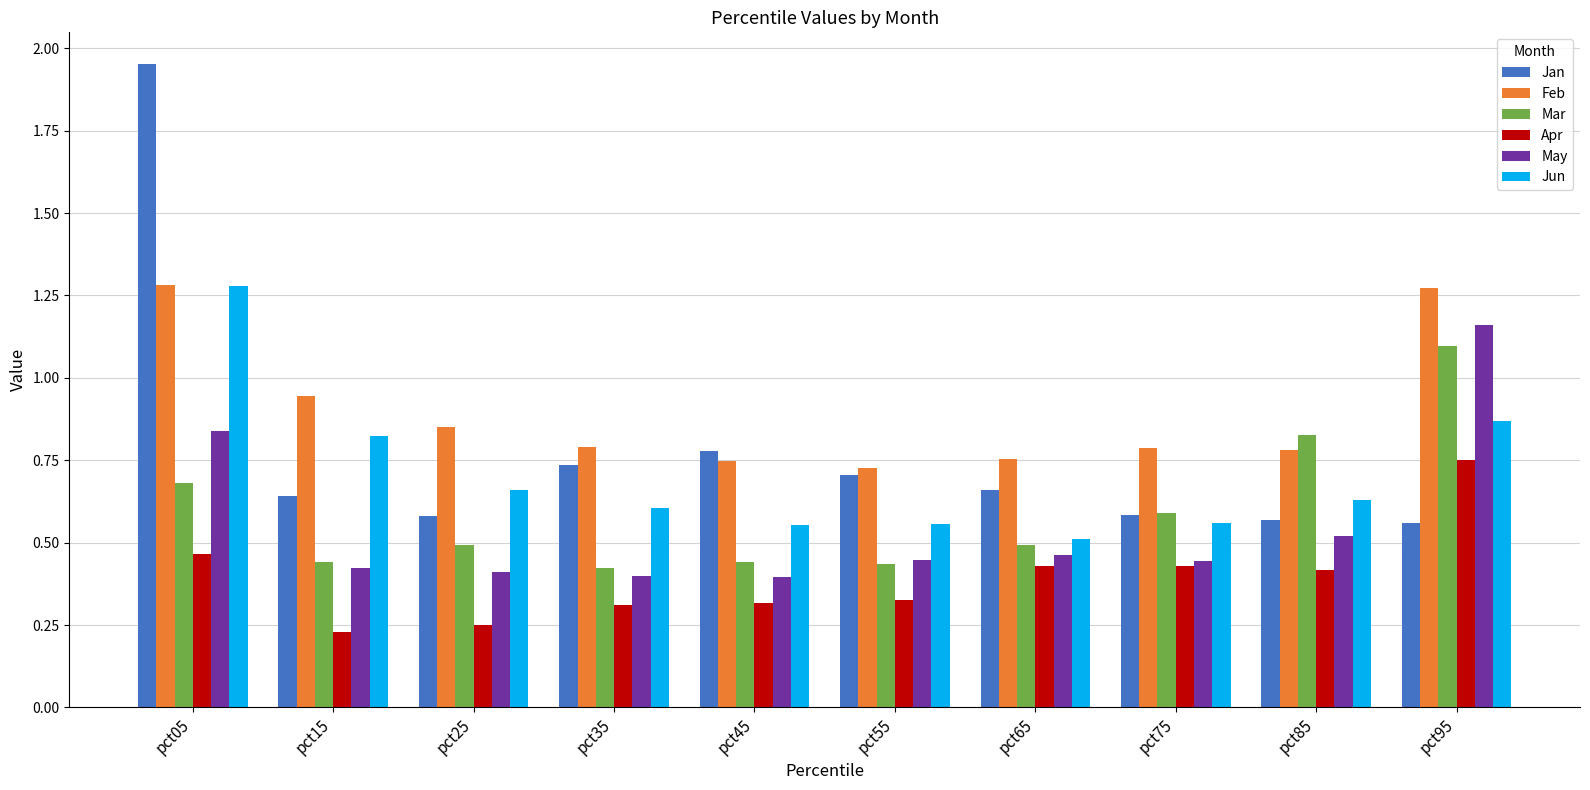

Which category has the lowest value across all series?

pct15